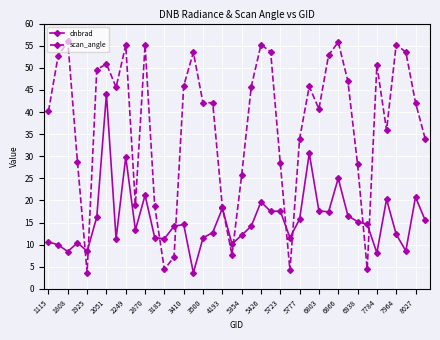

What is the highest value of the scan_angle series?

55.9